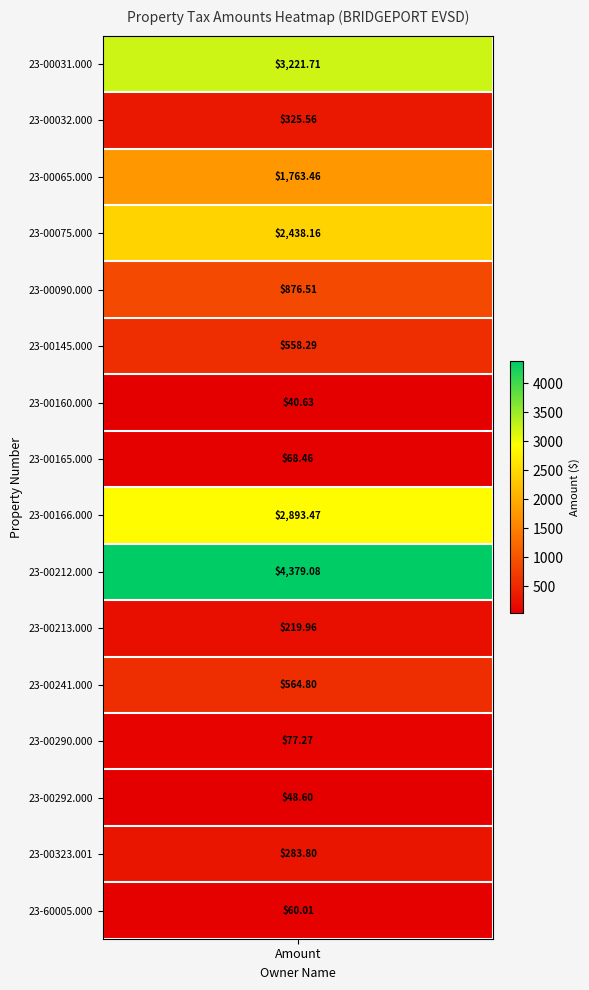

What is the difference between the values at 23-00032.000 and 23-00165.000?

257.1